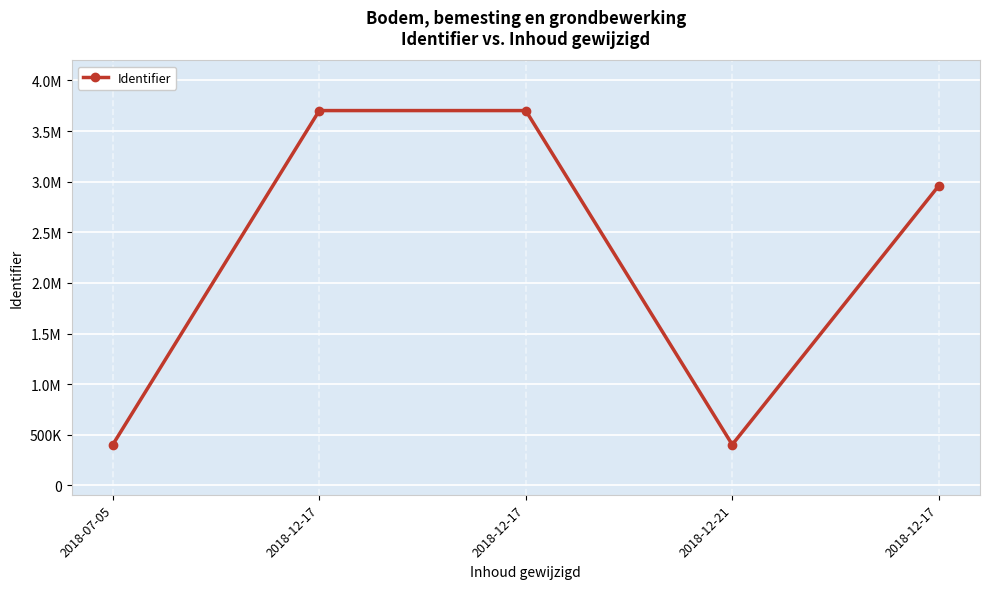

Reading left to right, list all the values displayed in this chart.

2018-07-05=403635	2018-12-17=3701970	2018-12-17=3701973	2018-12-21=403203	2018-12-17=2958867